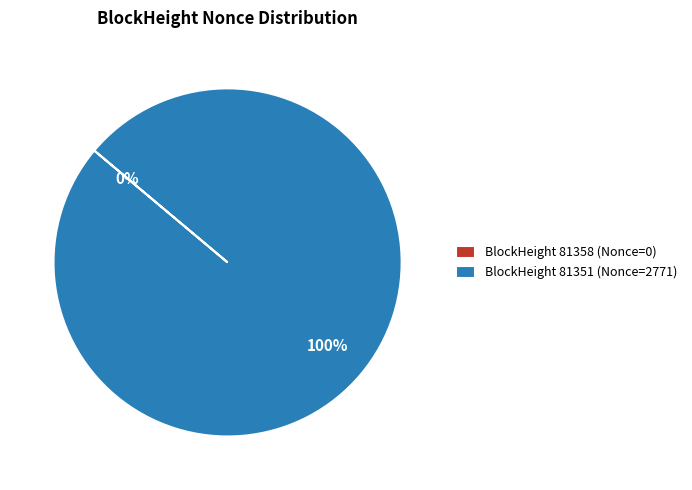

What is the change in value from 81358 to 81351?

+2771